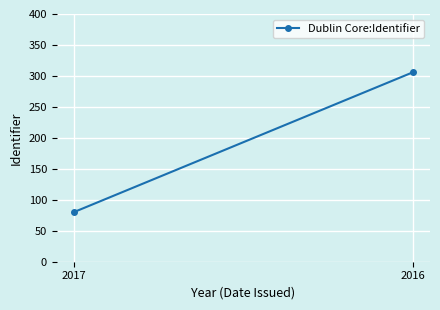

Is this an area chart (filled region under the line)?

No